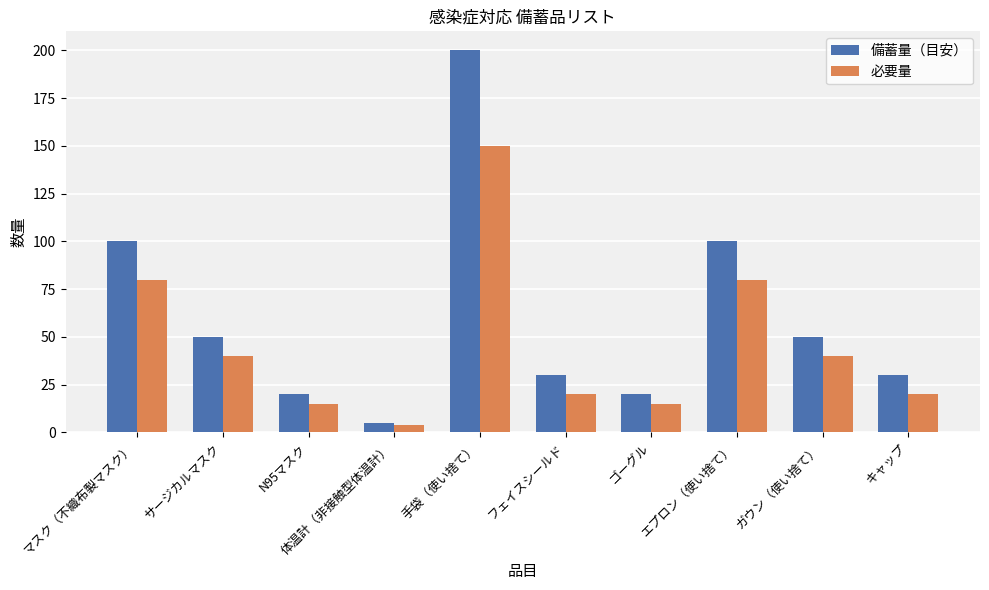

At フェイスシールド, list the series in order from largest to smallest.

備蓄量（目安）, 必要量